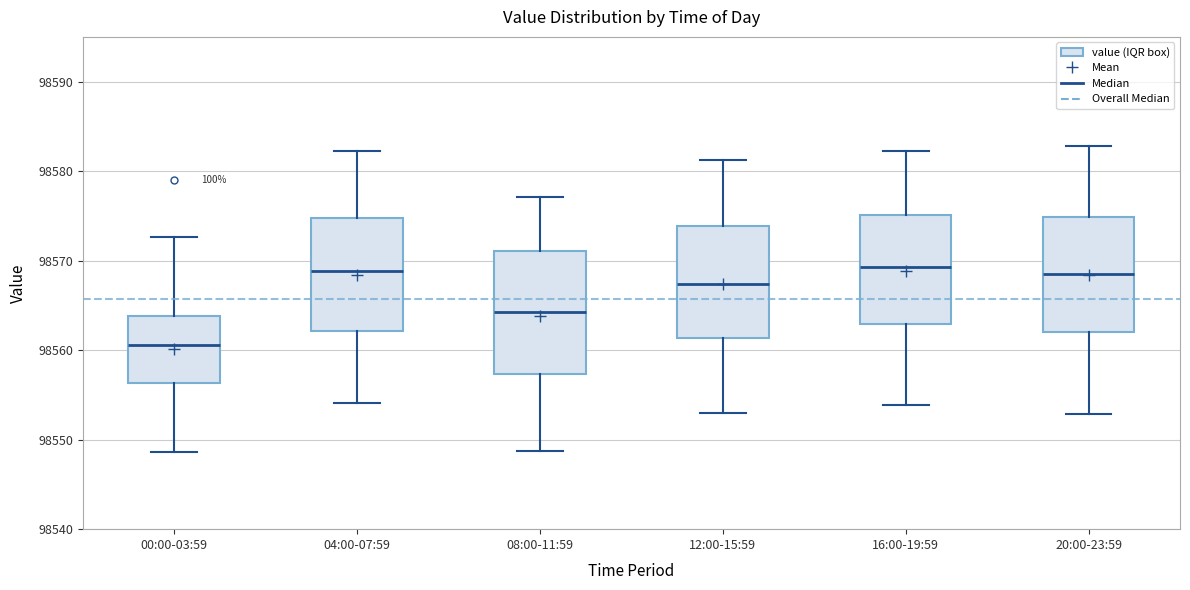

Reading left to right, read every box against the y-axis: the position of its median line, the range the box covers, and the ends of its whiskers. The values are not printed on the chart, so give them approximately, as read against the axis.

00:00-03:59: median 98561, box 98556 to 98564, whiskers 98549 to 98573
04:00-07:59: median 98569, box 98562 to 98575, whiskers 98554 to 98582
08:00-11:59: median 98564, box 98557 to 98571, whiskers 98549 to 98577
12:00-15:59: median 98567, box 98561 to 98574, whiskers 98553 to 98581
16:00-19:59: median 98569, box 98563 to 98575, whiskers 98554 to 98582
20:00-23:59: median 98569, box 98562 to 98575, whiskers 98553 to 98583